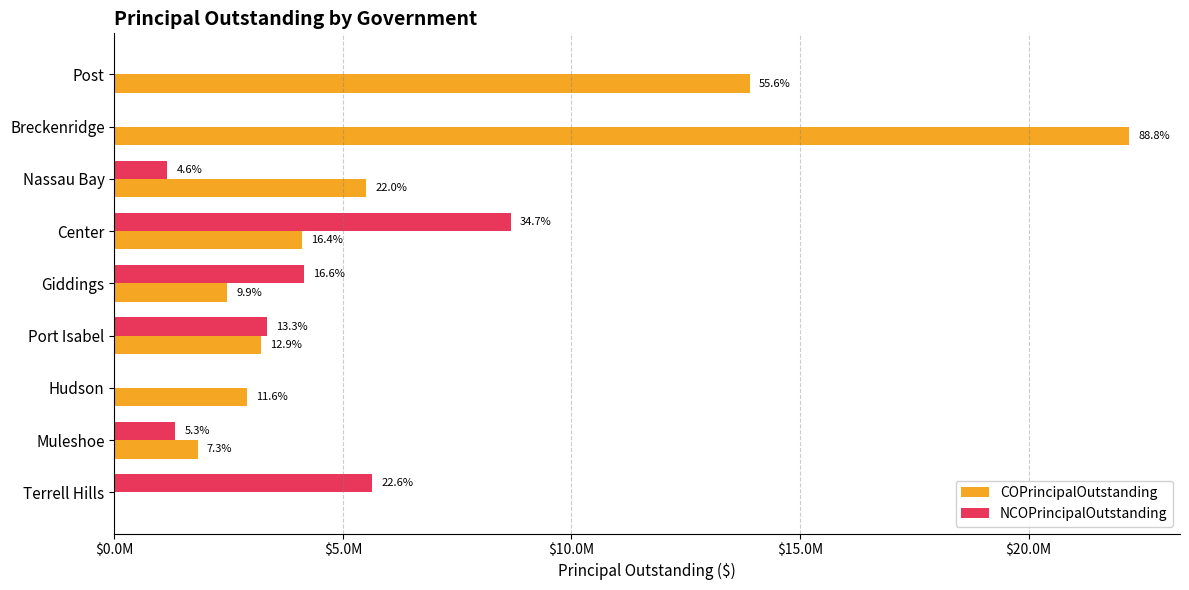

What are all the series names shown in the legend?

COPrincipalOutstanding, NCOPrincipalOutstanding